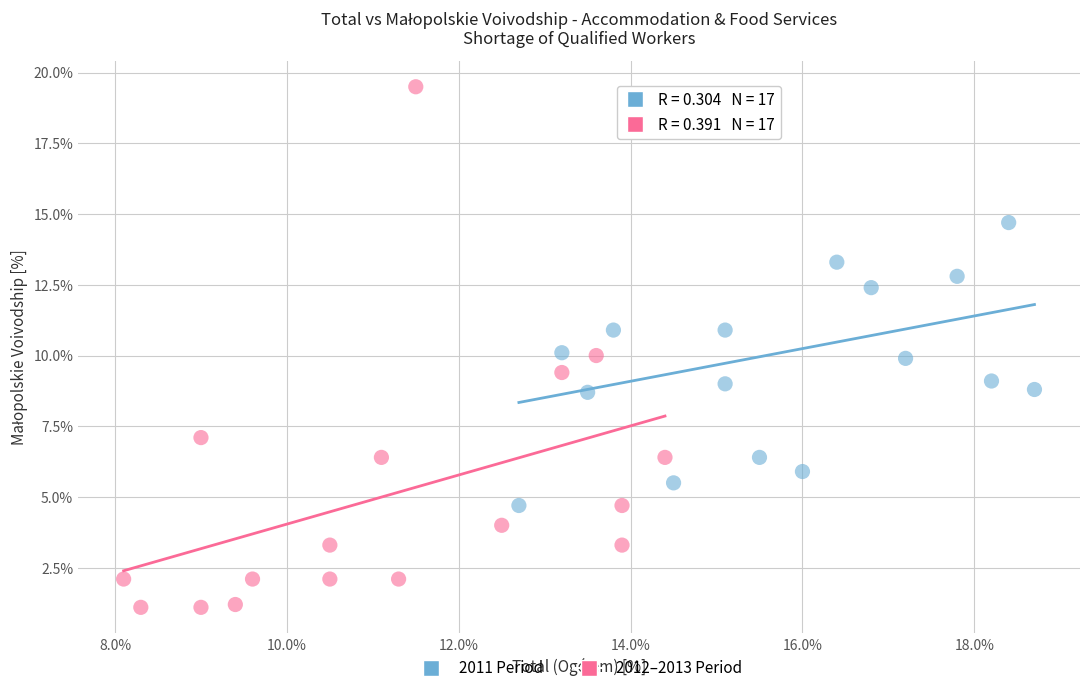

Which series reaches the maximum Y coordinate?

2012–2013 Period